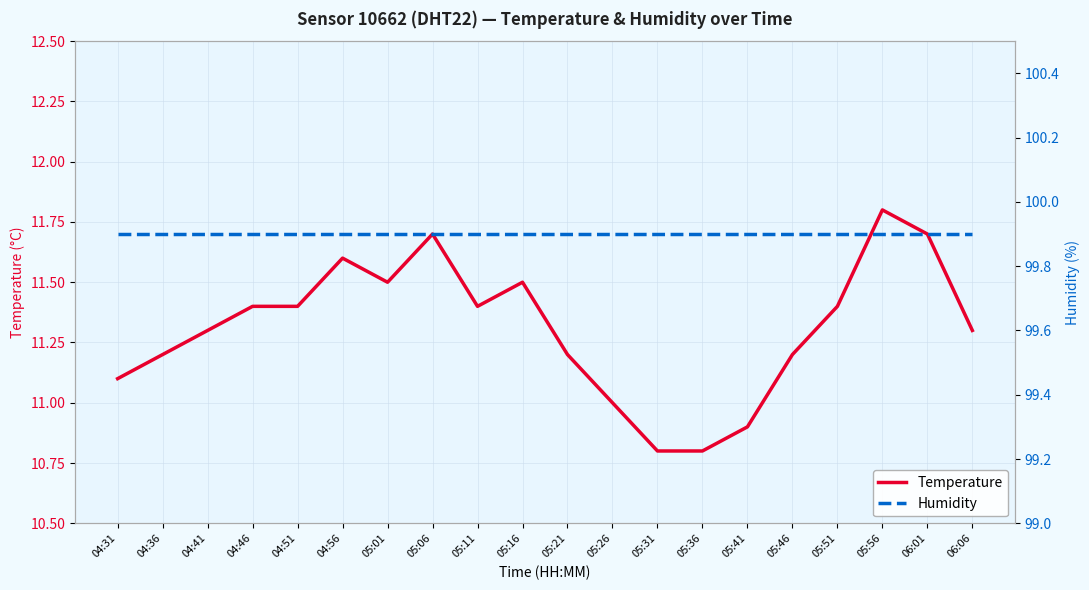

What are all the series names shown in the legend?

Temperature, Humidity